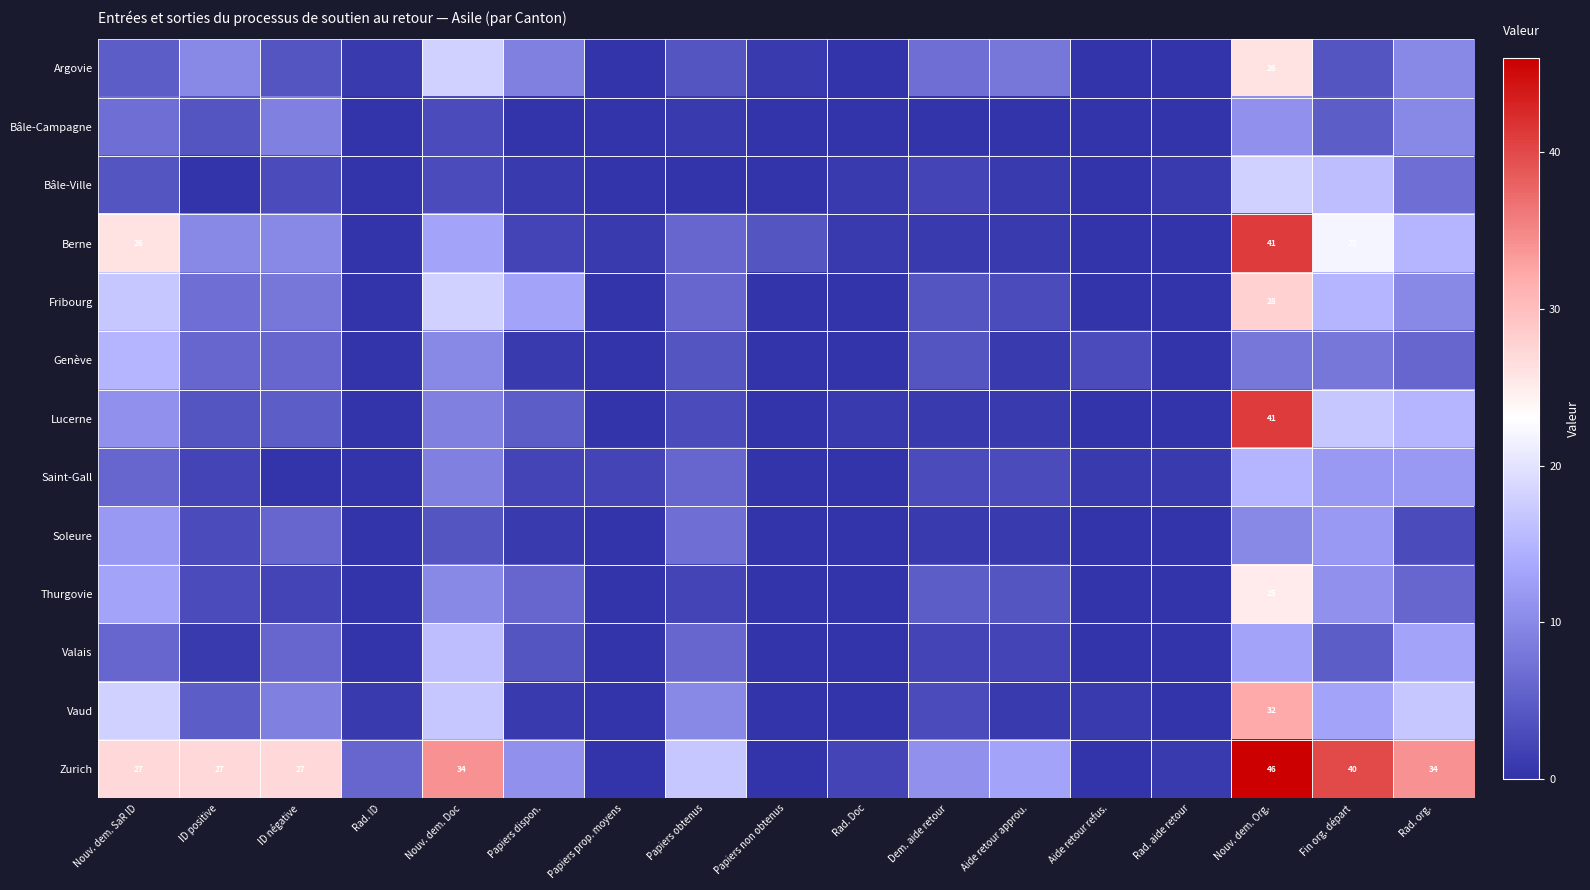

What is the spread (max minus min) of values at Papiers non obtenus?

4